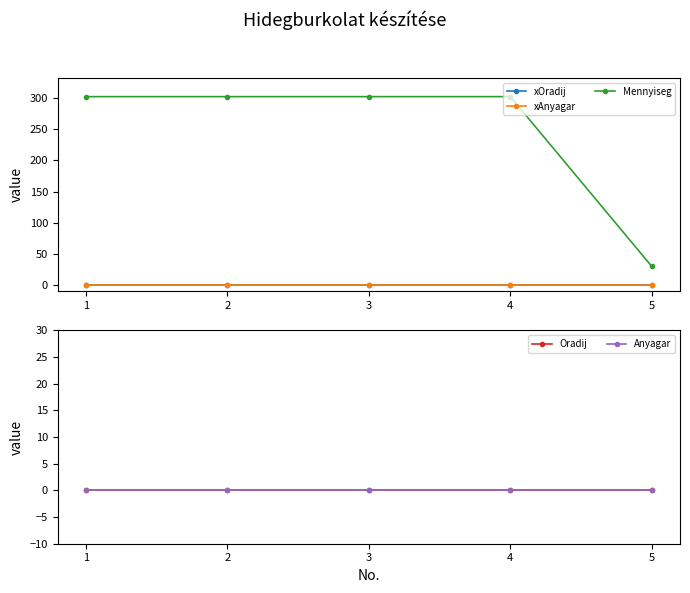

Is this an area chart (filled region under the line)?

No